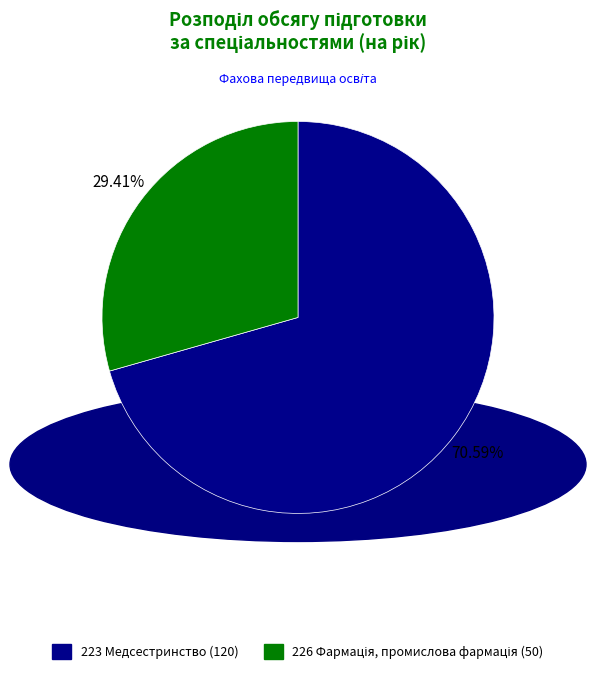

Is there a majority slice in this chart?

Yes